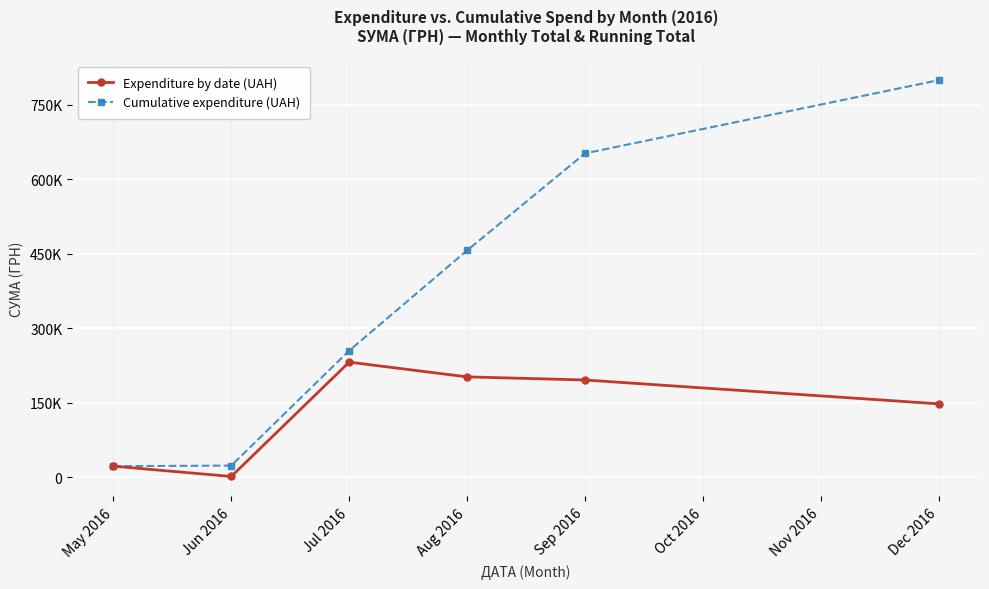

Reading left to right, transcribe all the data shown in this chart.

Expenditure by date (UAH): 21933.7	1171.2	231554.1	201851.5	195573.1	147487.0
Cumulative expenditure (UAH): 21933.7	23104.9	254659.0	456510.5	652083.6	799570.6